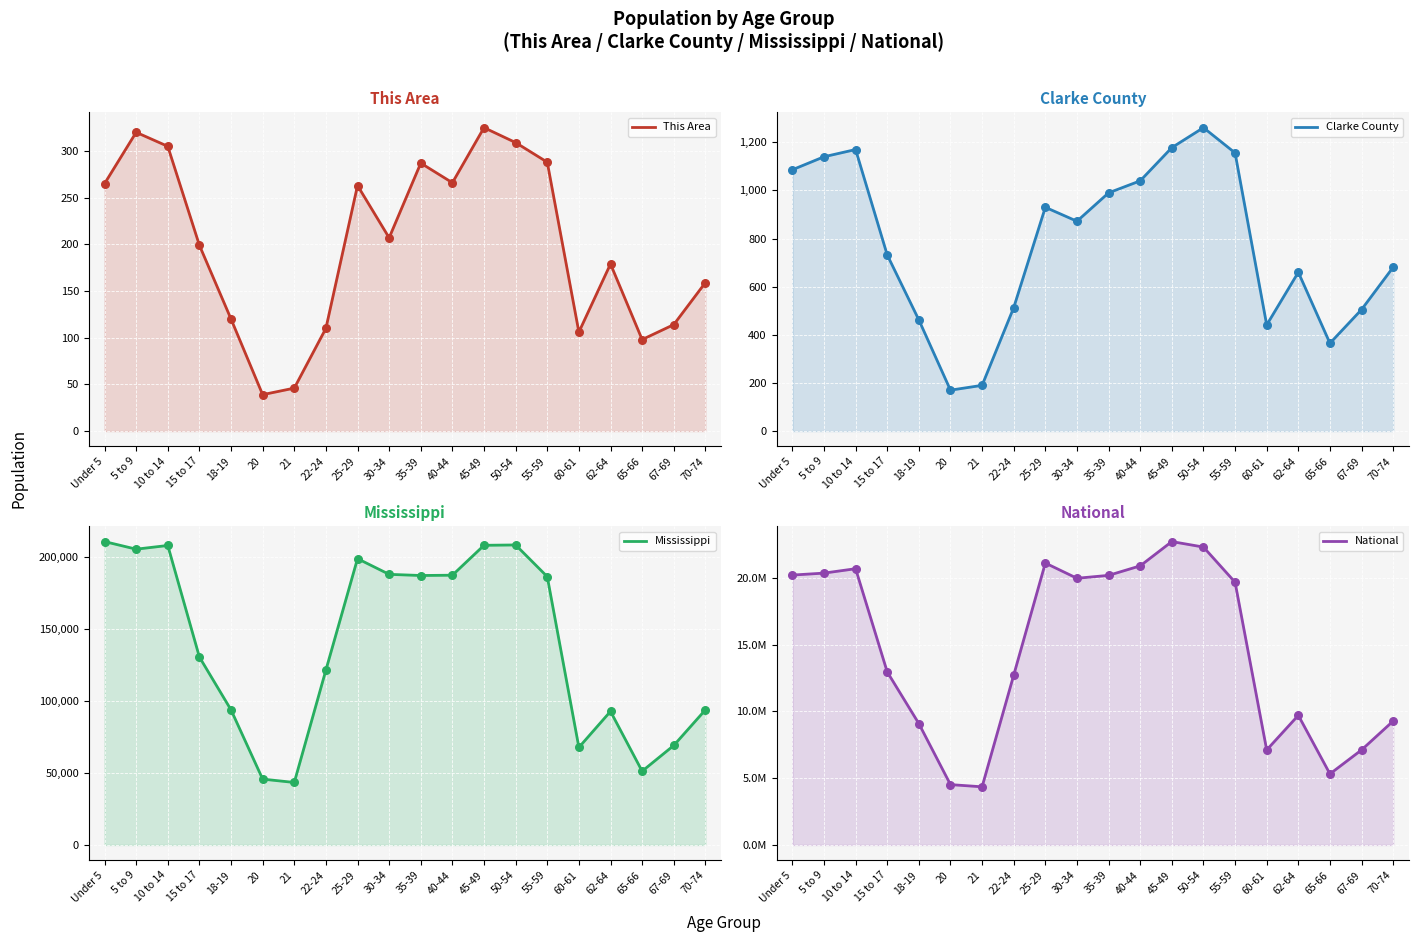

Which series has the largest total across all categories?

National